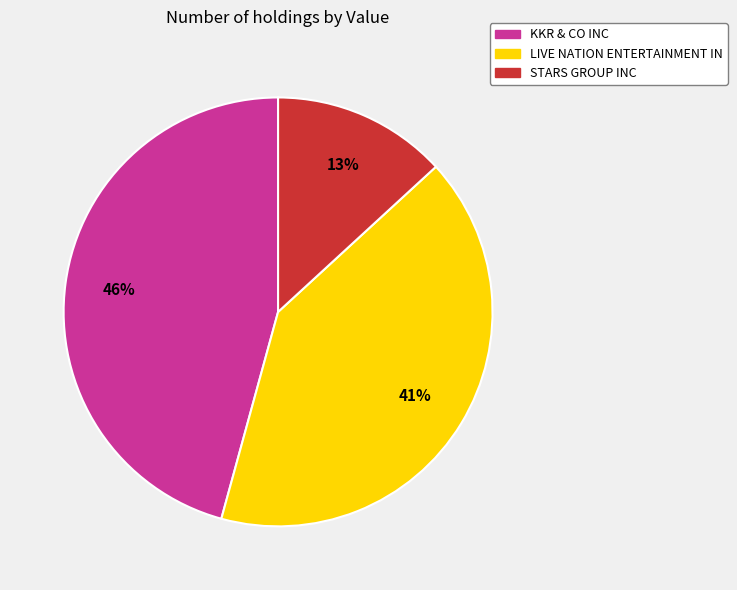

Combined, do STARS GROUP INC and LIVE NATION ENTERTAINMENT IN account for over 50%?

Yes